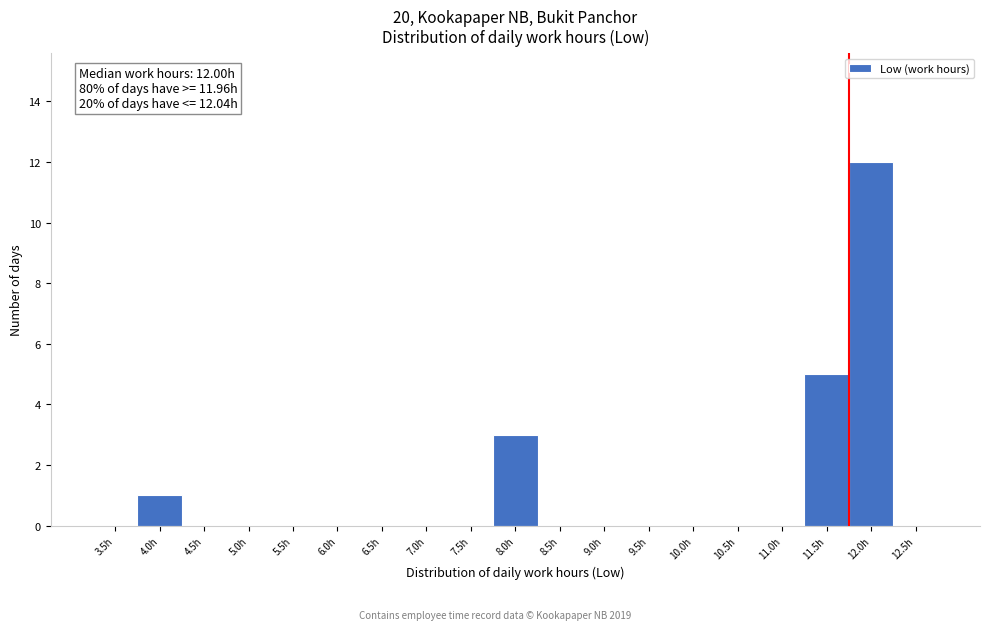

Reading right to left, what are all the values shown in this chart?

12.5h=0	12.0h=12	11.5h=5	11.0h=0	10.5h=0	10.0h=0	9.5h=0	9.0h=0	8.5h=0	8.0h=3	7.5h=0	7.0h=0	6.5h=0	6.0h=0	5.5h=0	5.0h=0	4.5h=0	4.0h=1	3.5h=0